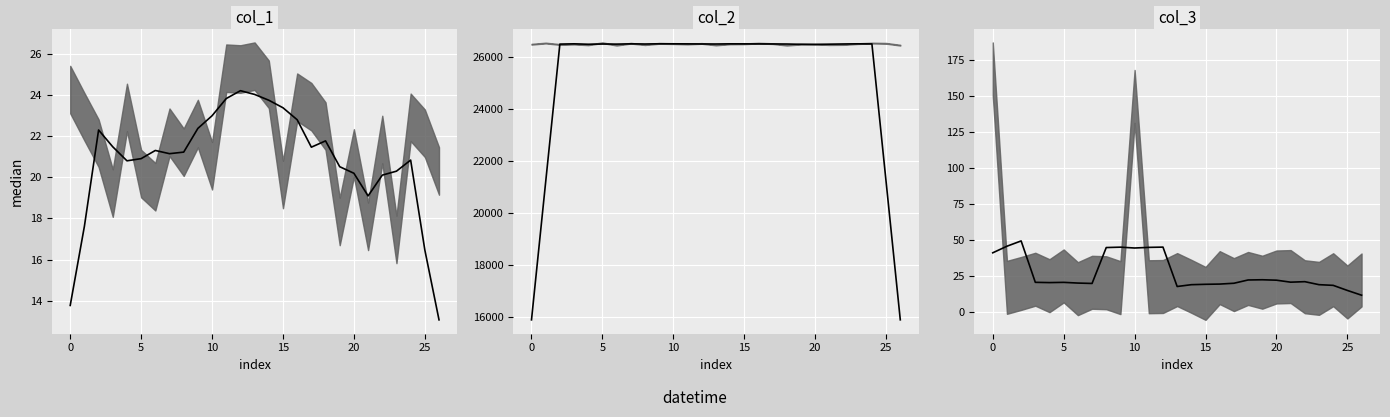

Reading left to right, transcribe all the data shown in this chart.

col_1 median: 13.8	17.6	22.3	21.5	20.8	20.9	21.3	21.1	21.2	22.4	23.0	23.8	24.2	24.0	23.7	23.4	22.8	21.5	21.8	20.5	20.2	19.1	20.1	20.3	20.8	16.5	13.1
col_2 median: 15902.3	21201.9	26495.8	26506.9	26490.8	26500.2	26495.8	26506.6	26500.2	26509.0	26507.5	26505.2	26501.4	26500.2	26506.7	26505.2	26503.7	26501.9	26499.6	26488.5	26481.7	26493.5	26501.4	26507.2	26502.8	21206.5	15903.5
col_3 median: 41.2	45.8	49.4	20.7	20.5	20.7	20.2	19.9	44.8	45.1	44.5	45.0	45.1	17.8	19.1	19.3	19.5	20.1	22.3	22.5	22.2	20.8	21.2	19.1	18.6	15.1	11.8